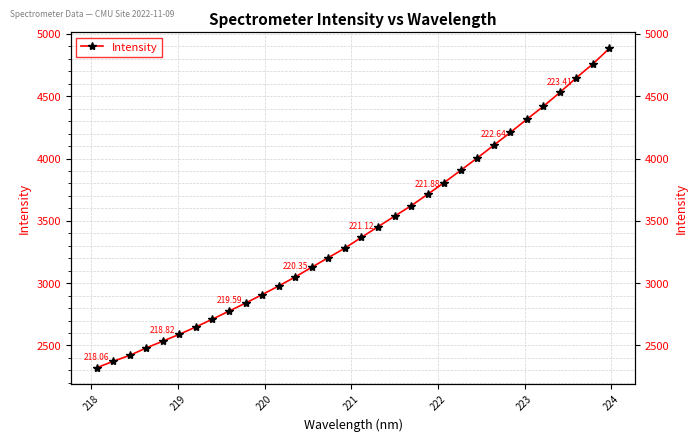

What is the difference between the second highest and second lowest values?

2387.4